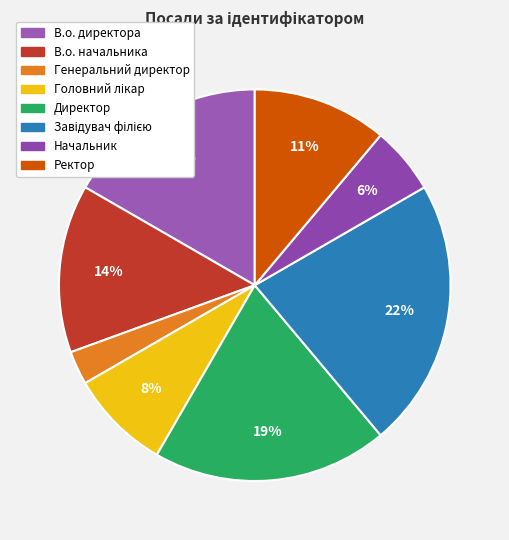

Count the number of slices in the pie.

8